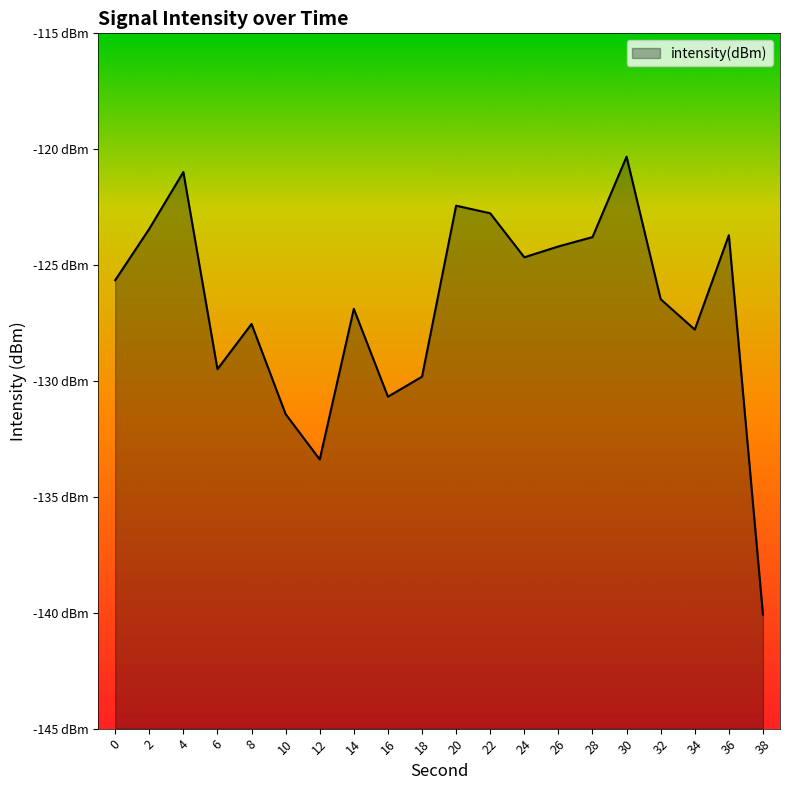

Rank the categories by value from lowest to highest.

38, 12, 10, 16, 18, 6, 34, 8, 14, 32, 0, 24, 26, 28, 36, 2, 22, 20, 4, 30